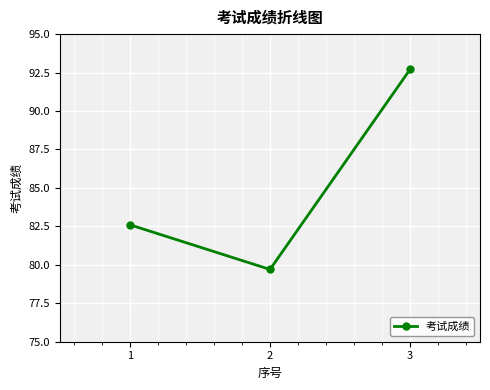

What is the value of the 2nd point from the left?

79.7